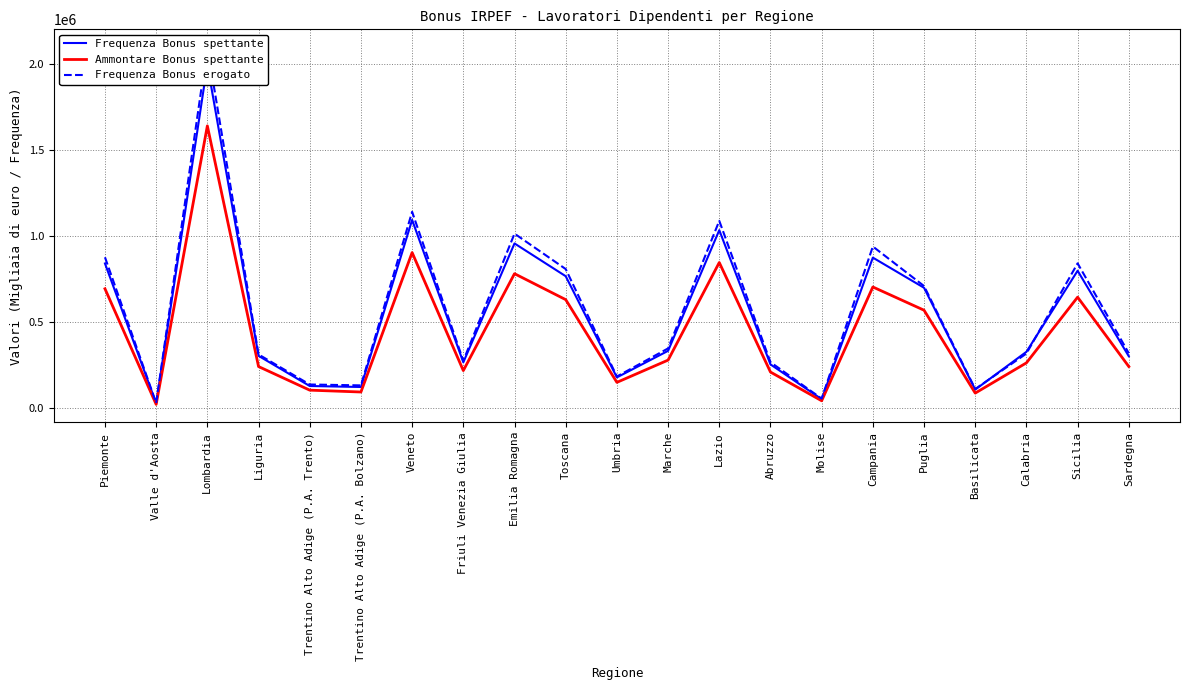

What is the label of the 21st point from the right?

Piemonte